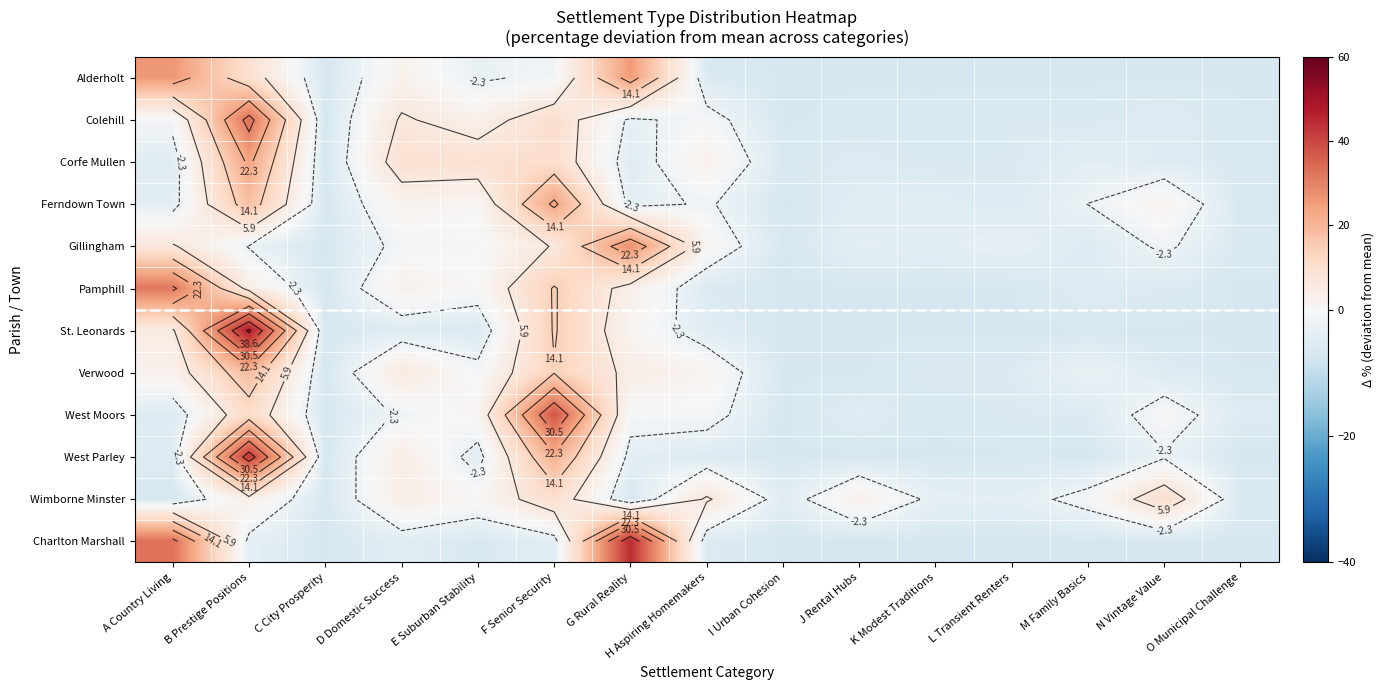

Is it true that Verwood equals -6.6 at O Municipal Challenge?

True